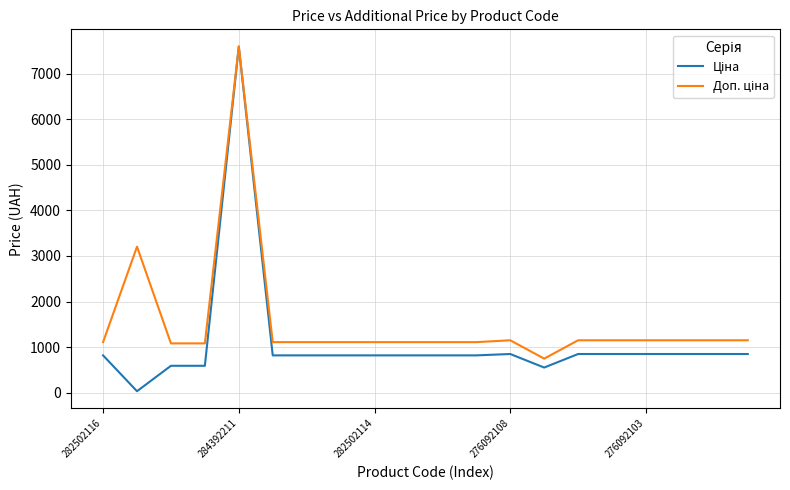

What is the maximum value shown in the chart?

7596.5